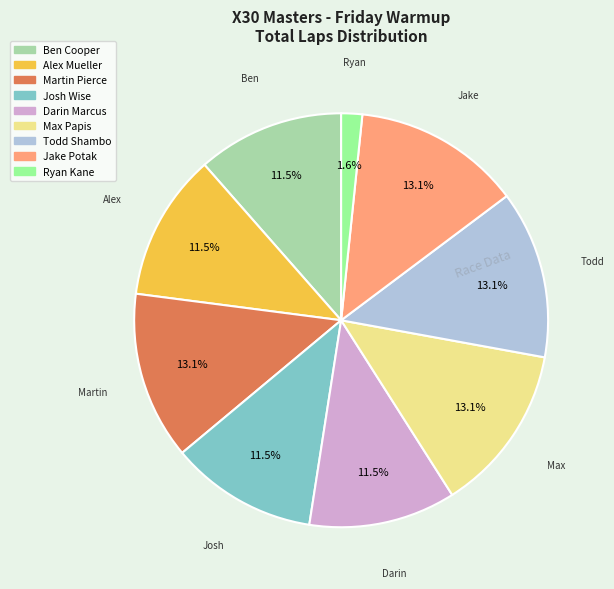

Combined, what portion of the pie is Martin Pierce and Ben Cooper?

24.6%